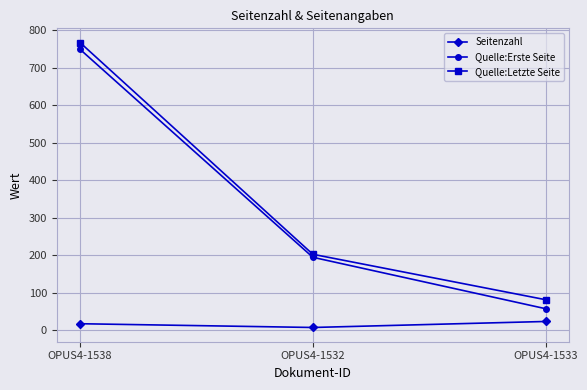

What is the maximum value for Quelle:Letzte Seite?

767